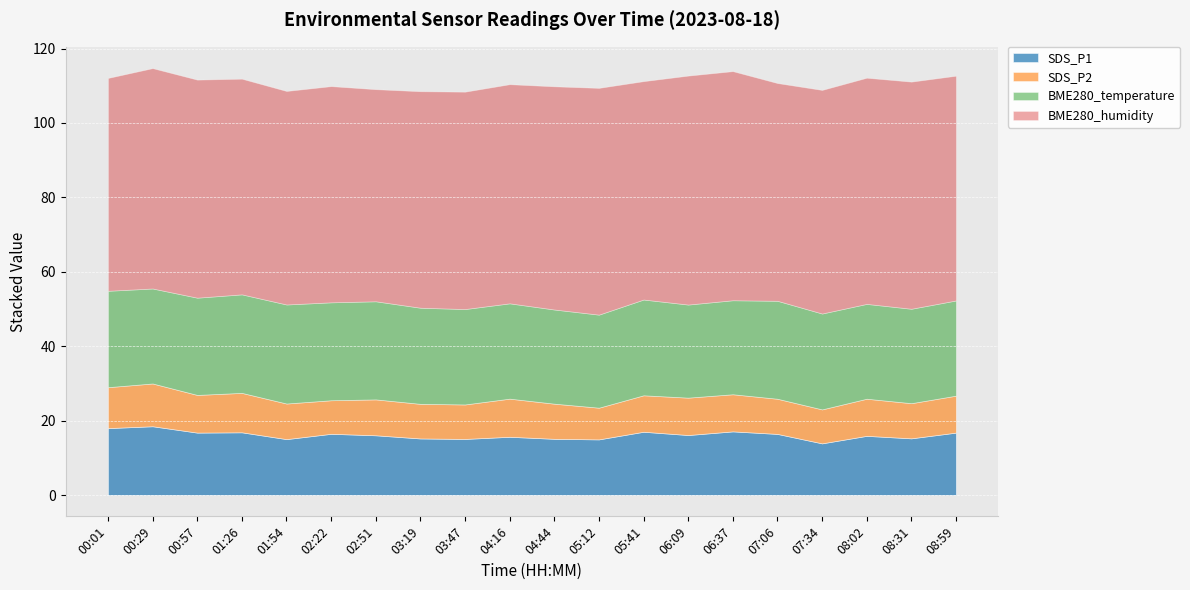

What is the label of the 19th point from the right?

00:29